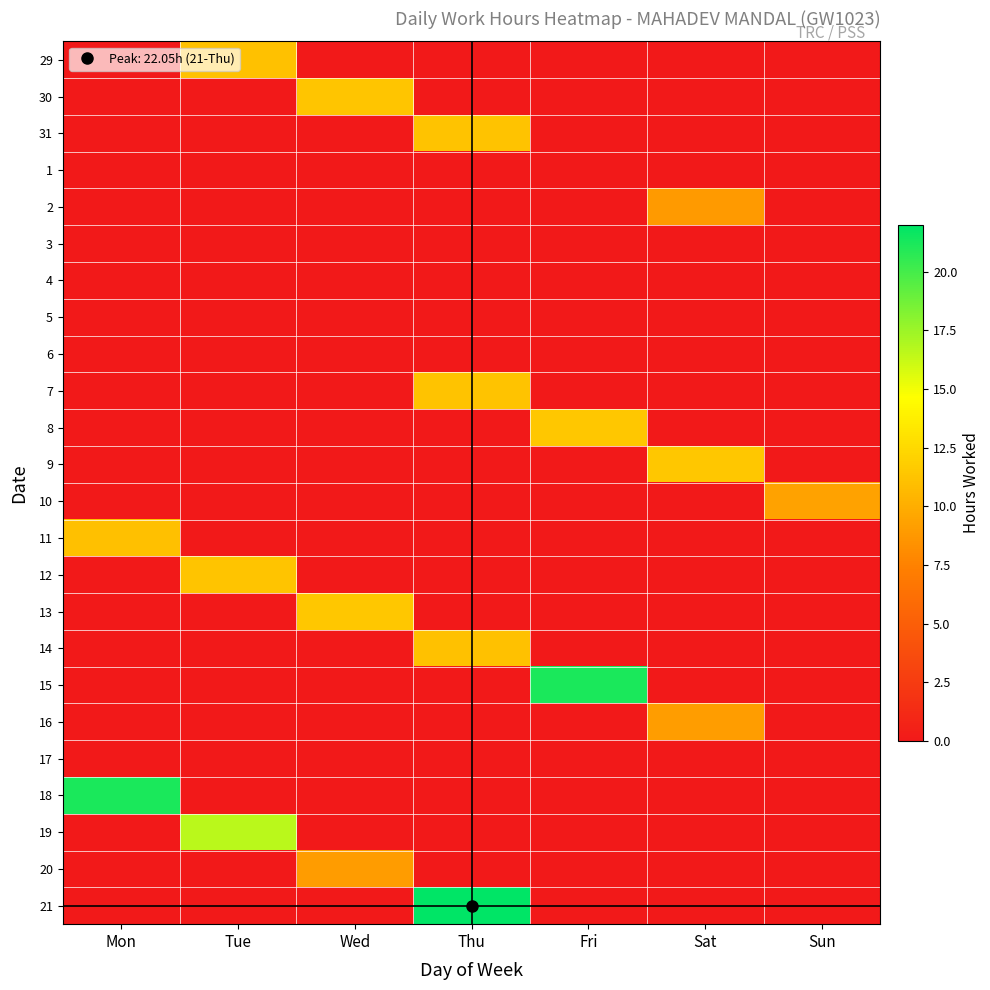

At how many categories does at least one series exceed 9?

7